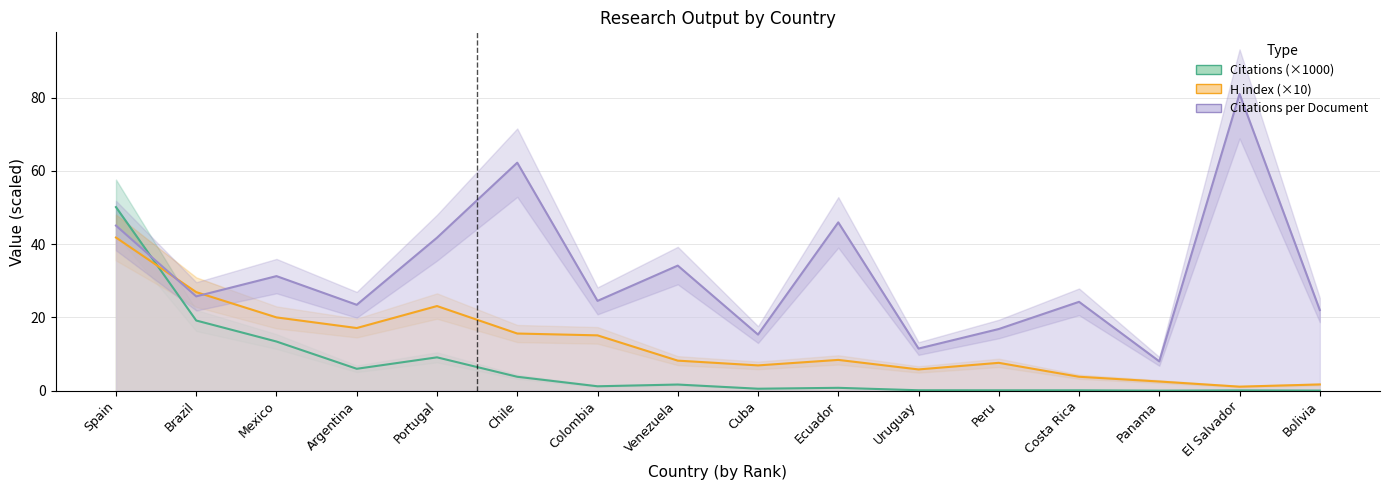

What is the difference between the highest and lowest values at Argentina?

17.5